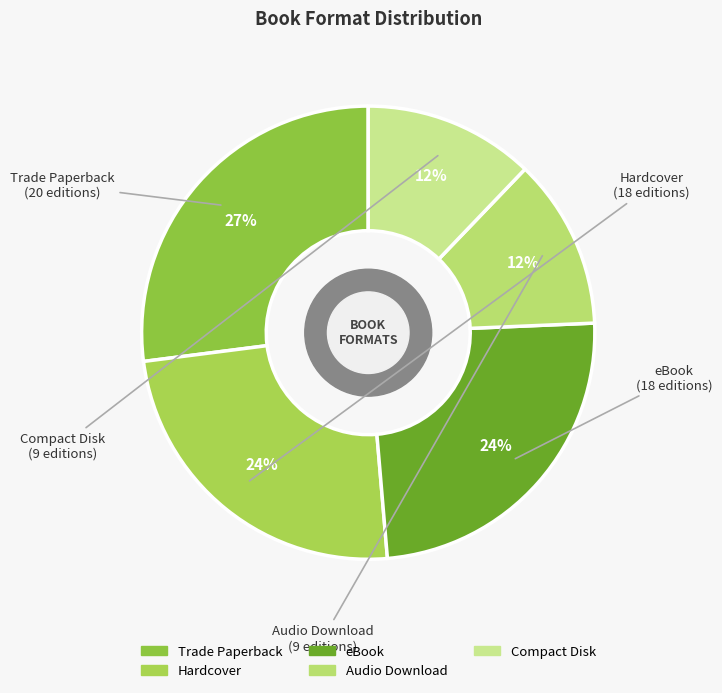

To the nearest percent, what portion does Audio Download represent?

12%